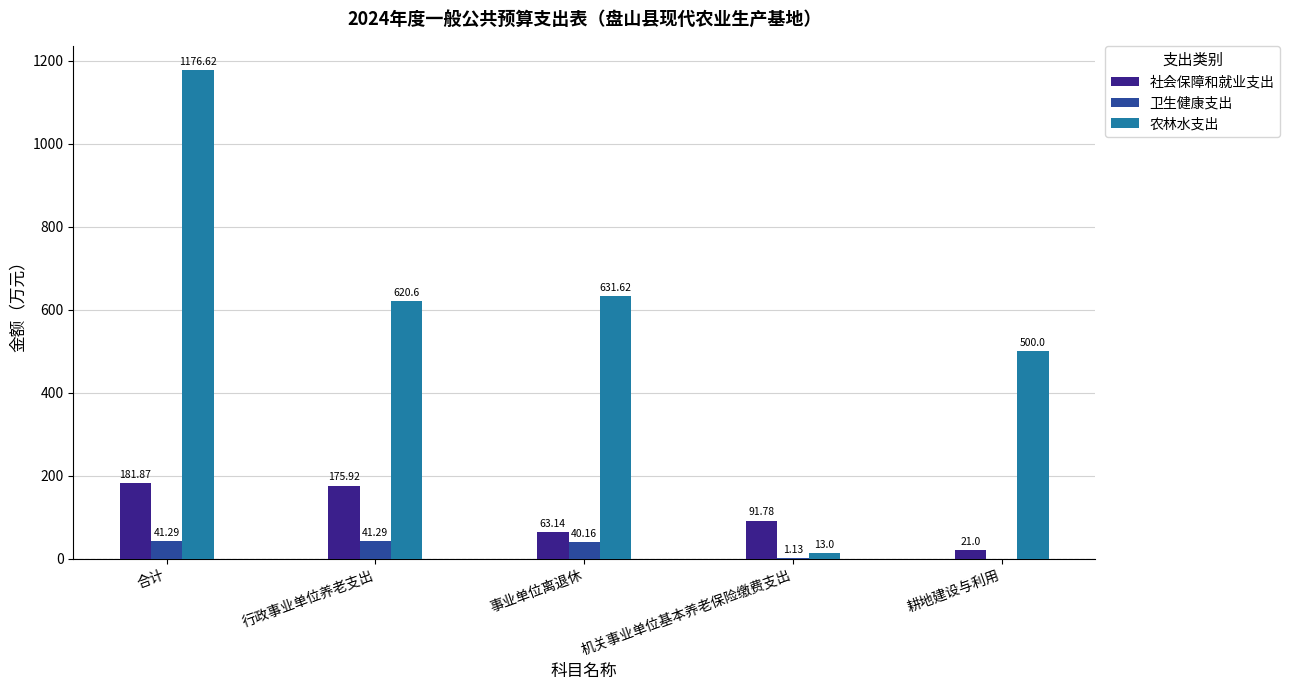

What is the sum of all 卫生健康支出 values?

123.9